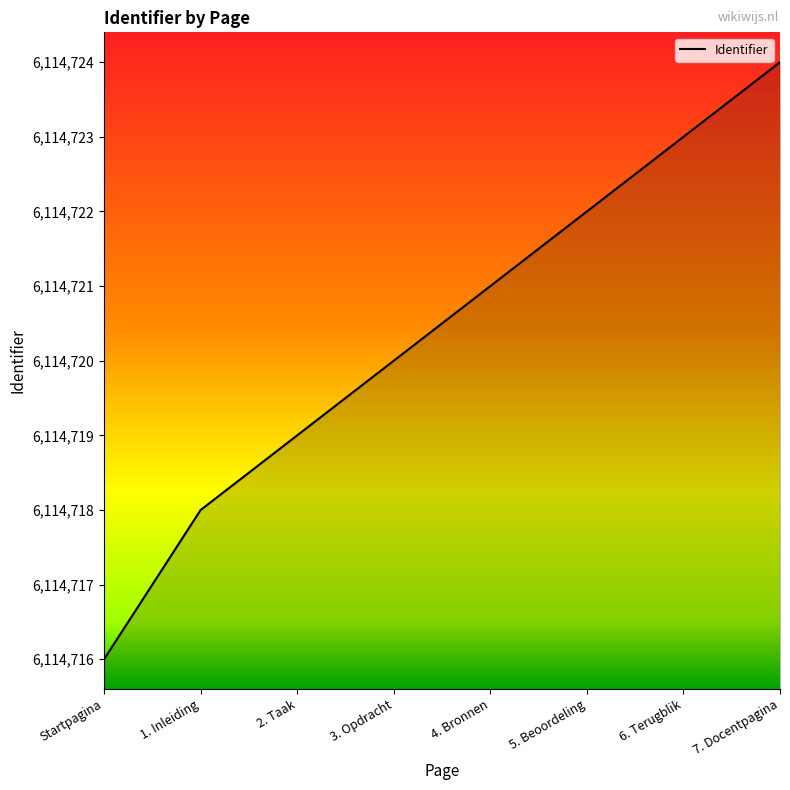

True or false: there are more than 0 points higher than both neighbors.

False